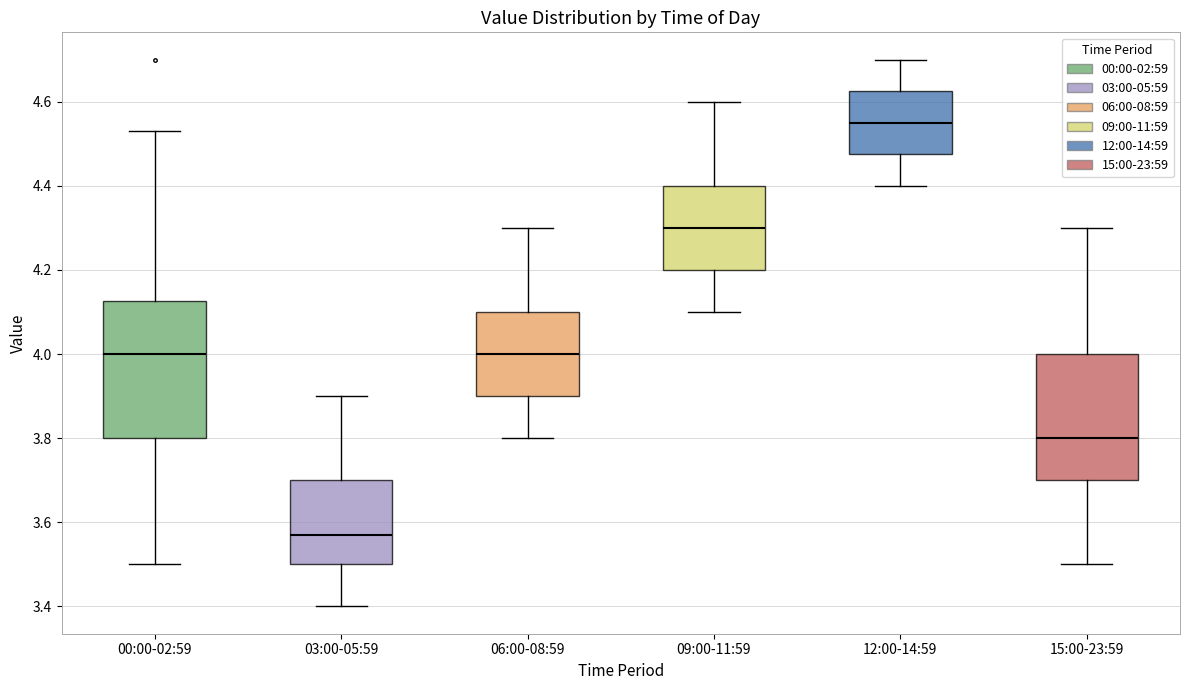

Where does the median line of the box for 09:00-11:59 sit on the y-axis? The values are not printed on the chart, so give them approximately, as read against the axis.

4.30